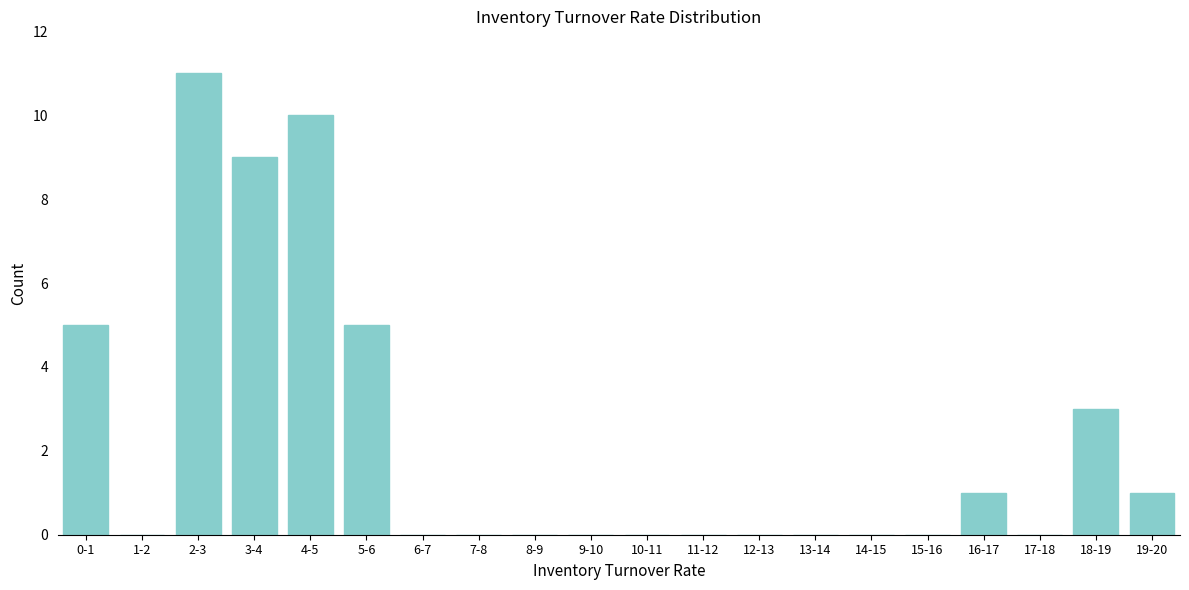

Reading left to right, transcribe all the data shown in this chart.

0-1=5	1-2=0	2-3=11	3-4=9	4-5=10	5-6=5	6-7=0	7-8=0	8-9=0	9-10=0	10-11=0	11-12=0	12-13=0	13-14=0	14-15=0	15-16=0	16-17=1	17-18=0	18-19=3	19-20=1